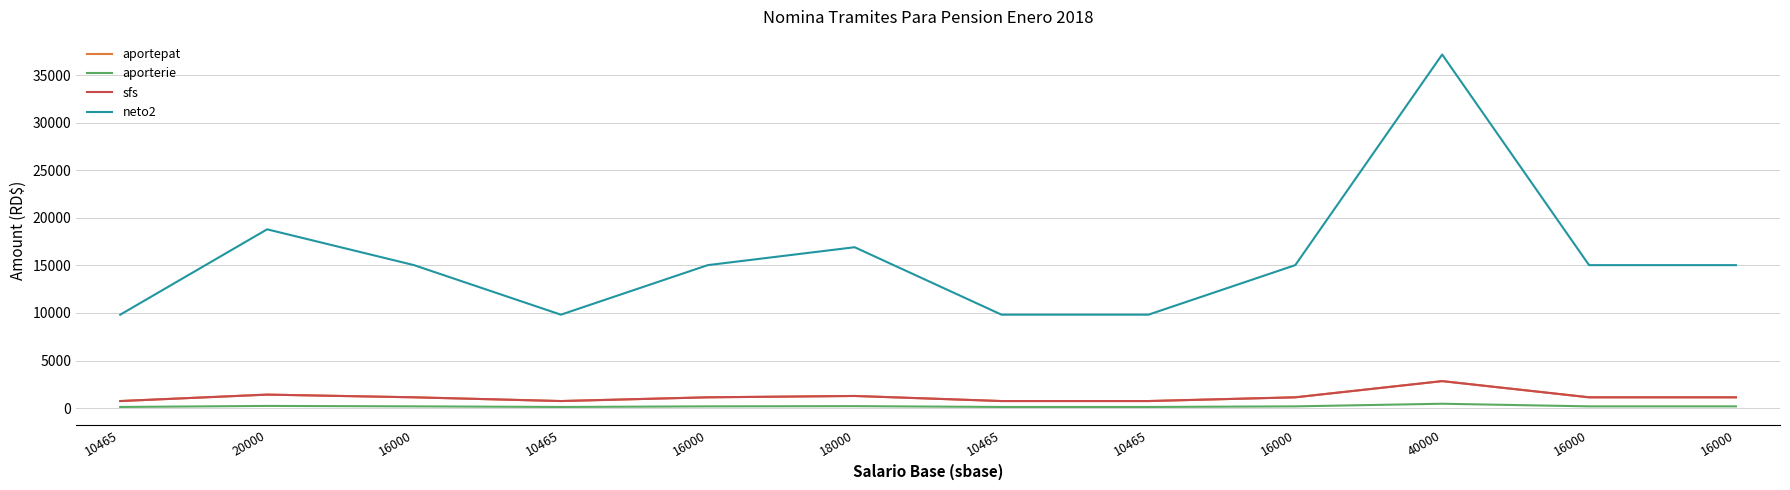

What is the sum of all aportepat values?

14190.1